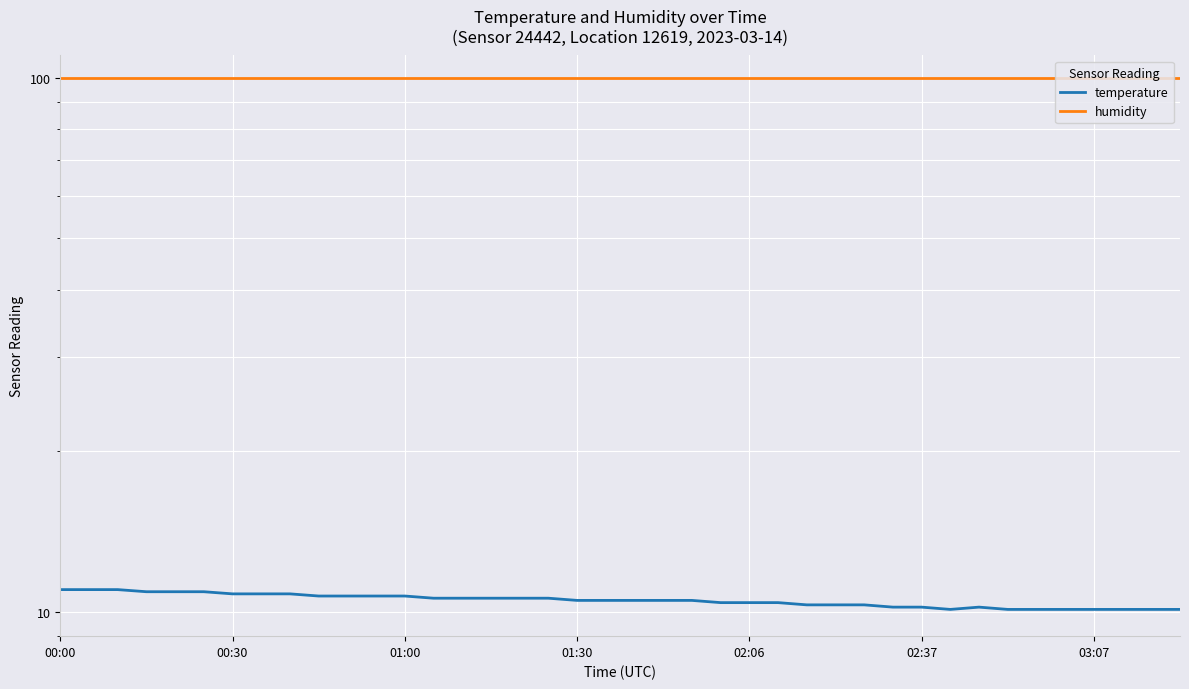

Reading left to right, what are all the values shown in this chart?

temperature: 11.0	11.0	11.0	10.9	10.9	10.9	10.8	10.8	10.8	10.7	10.7	10.7	10.7	10.6	10.6	10.6	10.6	10.6	10.5	10.5	10.5	10.5	10.5	10.4	10.4	10.4	10.3	10.3	10.3	10.2	10.2	10.1	10.2	10.1	10.1	10.1	10.1	10.1	10.1	10.1
humidity: 99.9	99.9	99.9	99.9	99.9	99.9	99.9	99.9	99.9	99.9	99.9	99.9	99.9	99.9	99.9	99.9	99.9	99.9	99.9	99.9	99.9	99.9	99.9	99.9	99.9	99.9	99.9	99.9	99.9	99.9	99.9	99.9	99.9	99.9	99.9	99.9	99.9	99.9	99.9	99.9